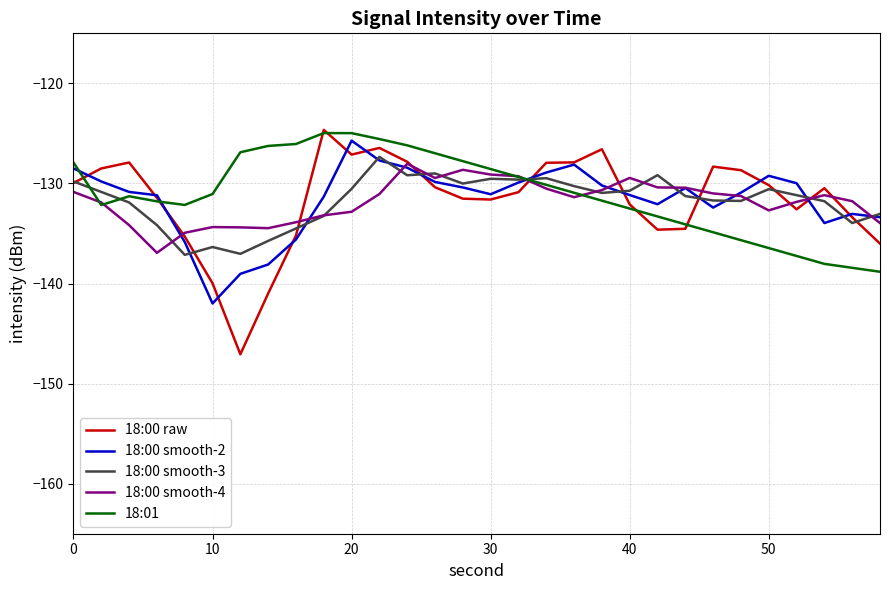

What is the maximum value for 18:00 smooth-3?

-127.3